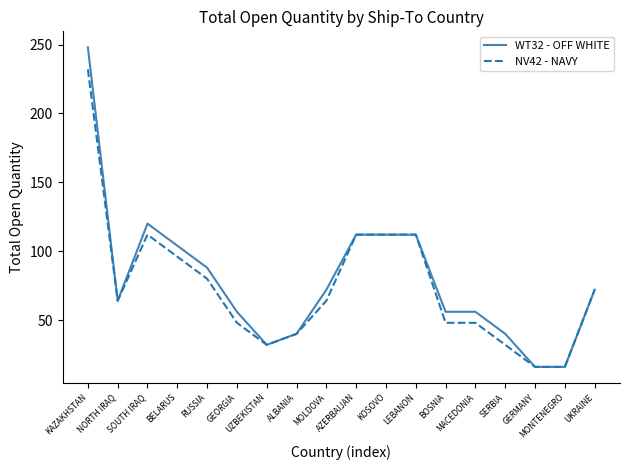

What is the smallest value displayed?

16